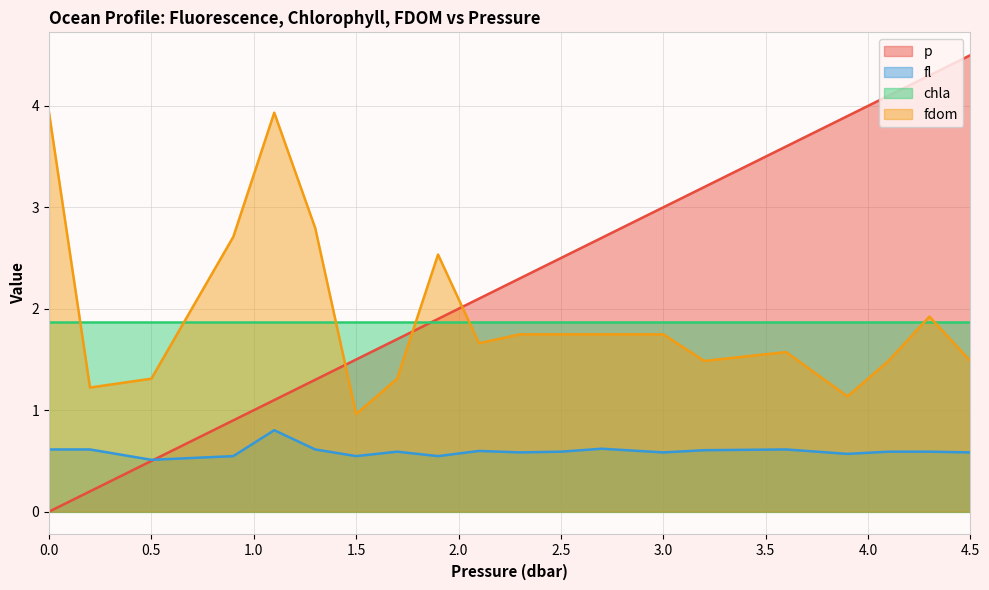

Which series has the largest total across all categories?

p